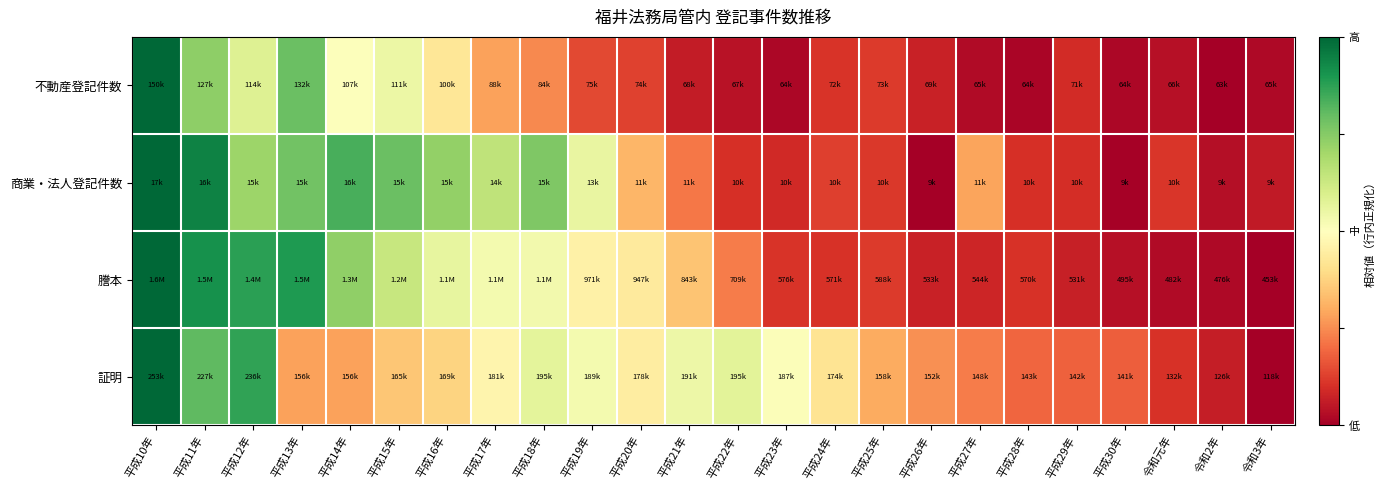

Which has a higher value, 平成13年 or 平成30年?

平成13年